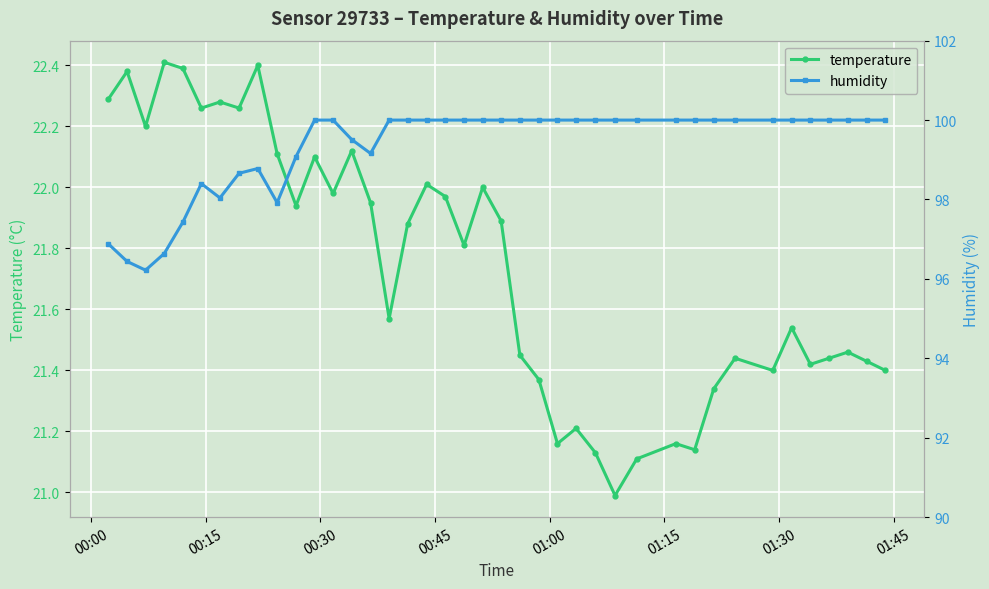

What is the maximum value shown in the chart?

100.0